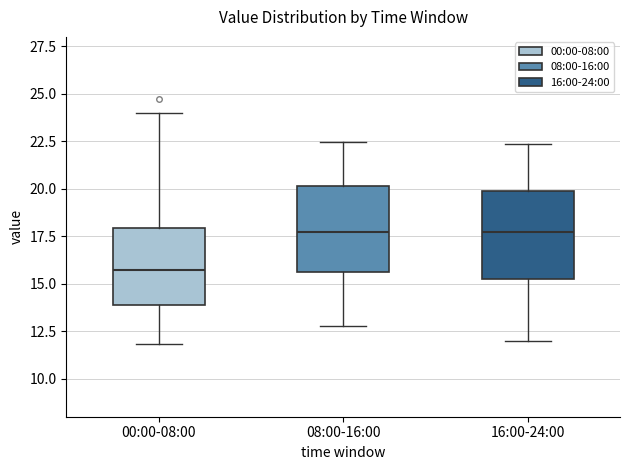

Reading left to right, transcribe this box plot: for each box, give where its median line is, the range the box spans, and where its two whiskers end, as read against the y-axis. The values are not printed on the chart, so give them approximately, as read against the axis.

00:00-08:00: median 15.5, box 14.0 to 18.0, whiskers 12.0 to 24.0
08:00-16:00: median 17.5, box 15.5 to 20.0, whiskers 13.0 to 22.5
16:00-24:00: median 17.5, box 15.0 to 20.0, whiskers 12.0 to 22.5